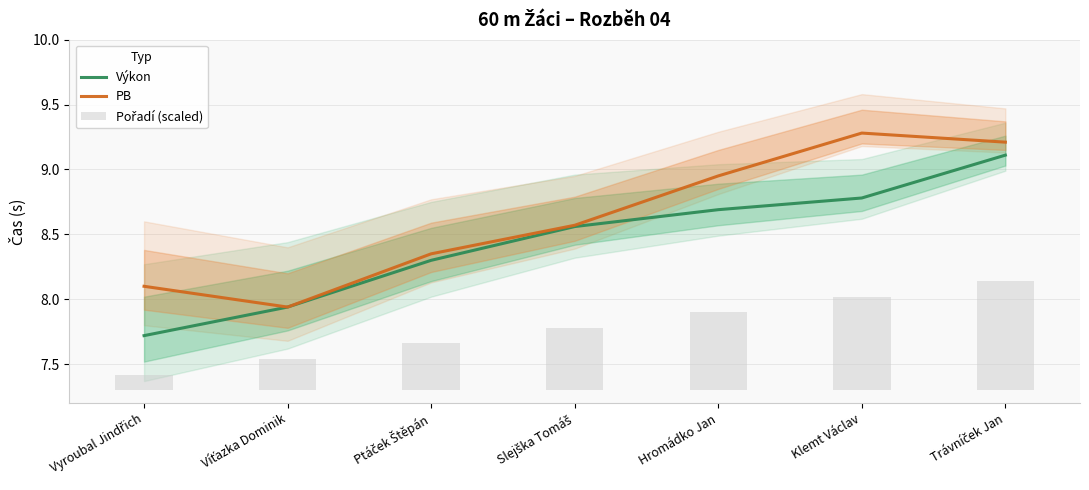

Which series has the widest spread of values?

Výkon